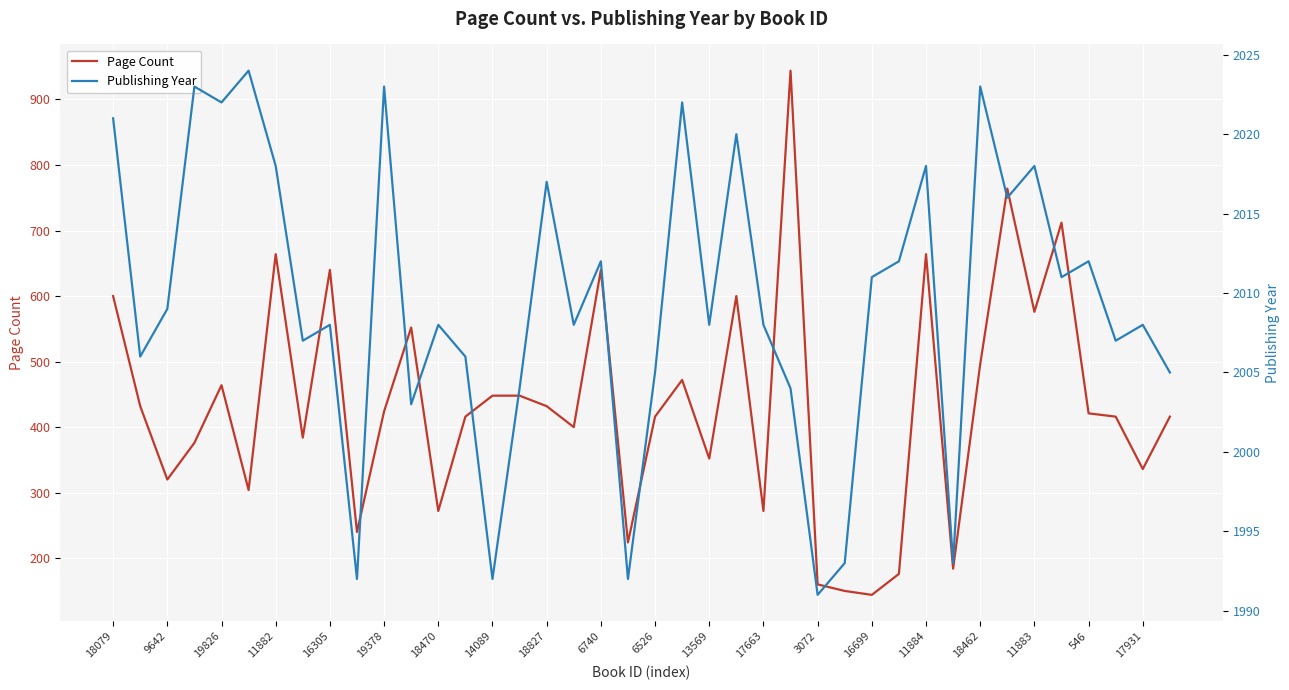

What is the lowest value of the Publishing Year series?

1991